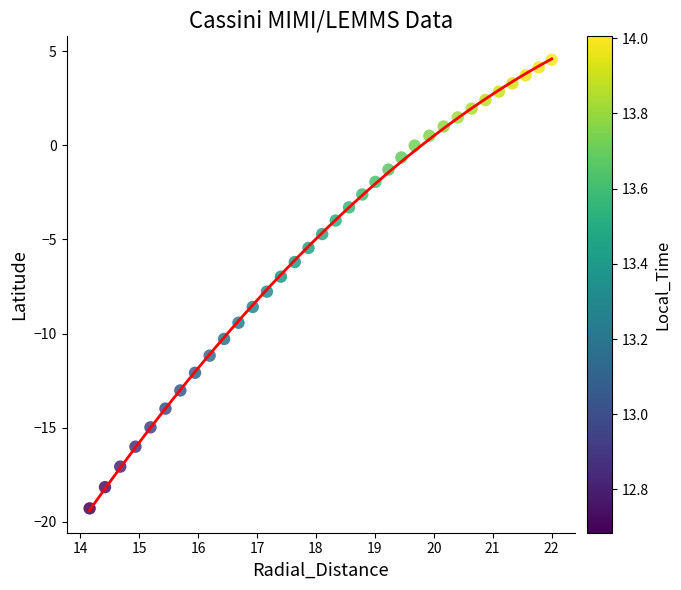

What is the range of Y values (max minus min)?

23.8